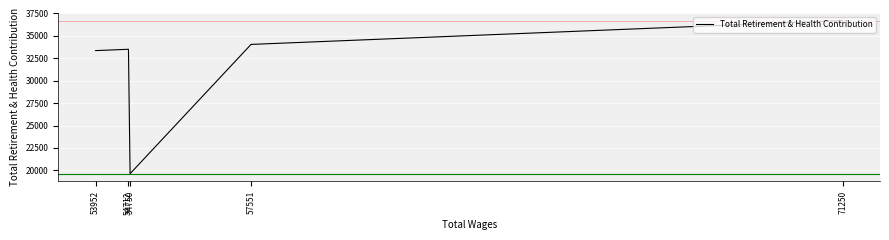

List the labels in order of value, largest first.

71250, 57551, 54712, 53952, 54750